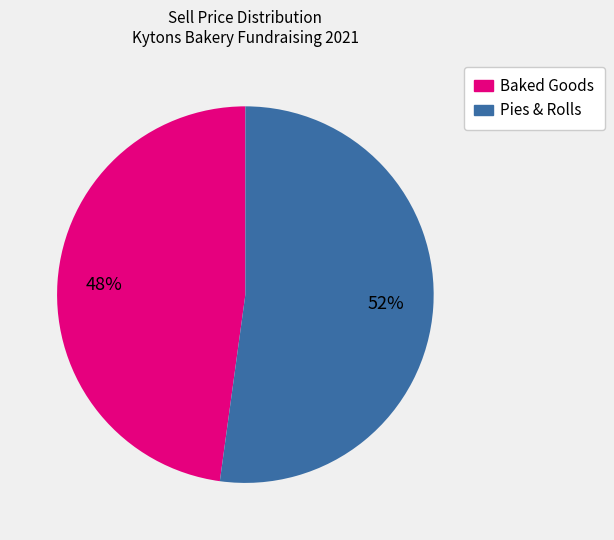

To the nearest percent, what is the difference between the largest and smallest slice percentages?

4%